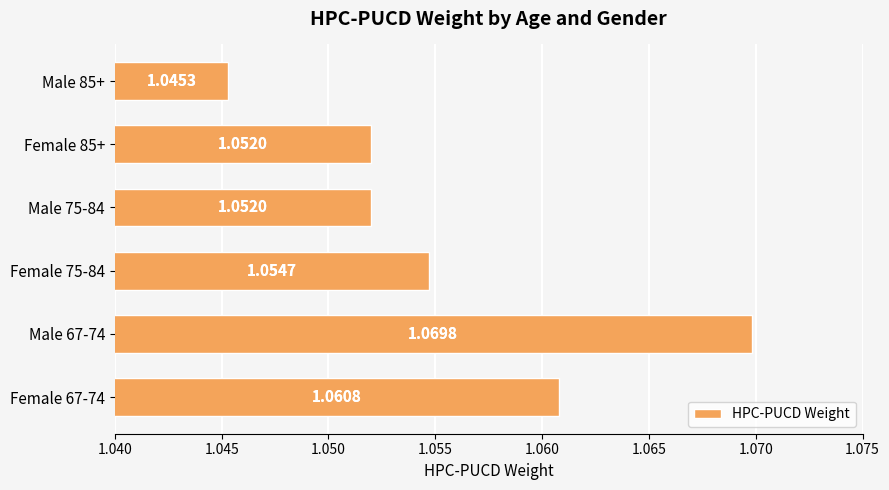

Which has a higher value, Male 75-84 or Male 85+?

Male 75-84